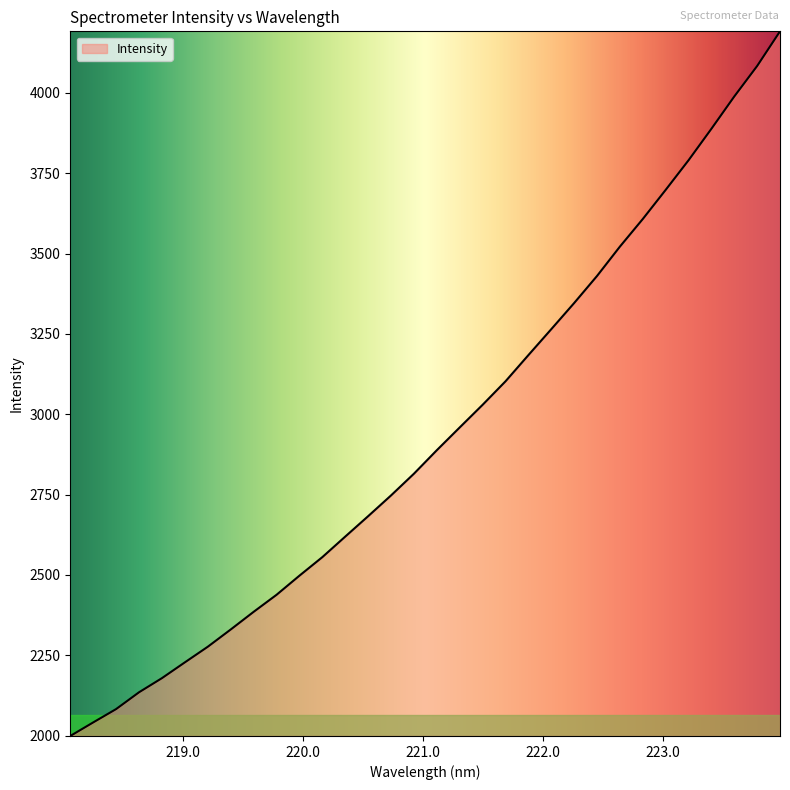

What is the minimum value shown in the chart?

1998.6